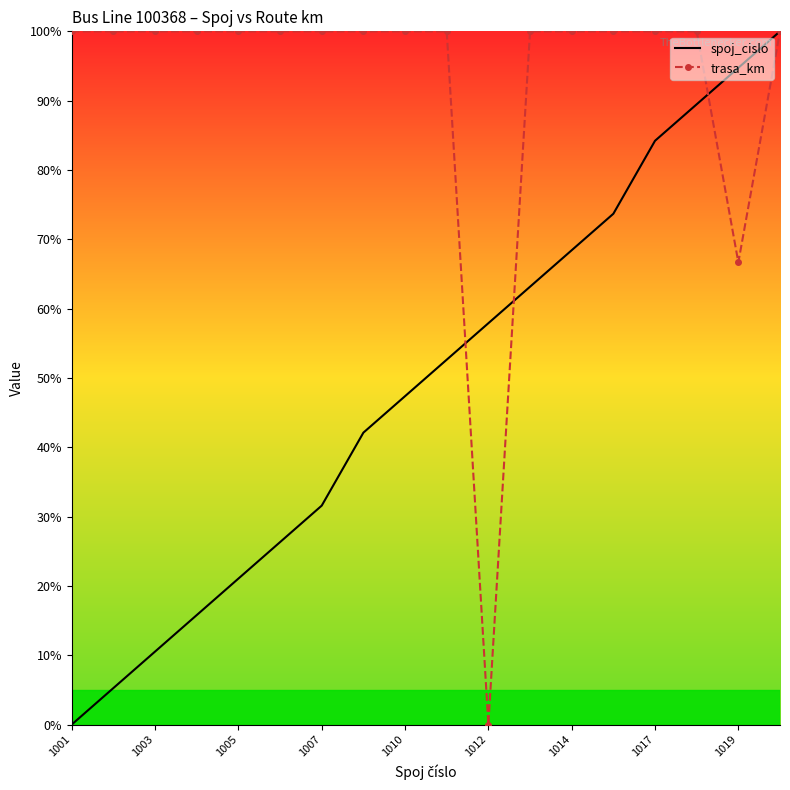

Reading right to left, transcribe all the data shown in this chart.

spoj_cislo: 100.0	94.7	89.5	84.2	73.7	68.4	63.2	57.9	52.6	47.4	42.1	31.6	26.3	21.1	15.8	10.5	5.3	0.0
trasa_km: 100.0	66.7	100.0	100.0	100.0	100.0	100.0	0.0	100.0	100.0	100.0	100.0	100.0	100.0	100.0	100.0	100.0	100.0